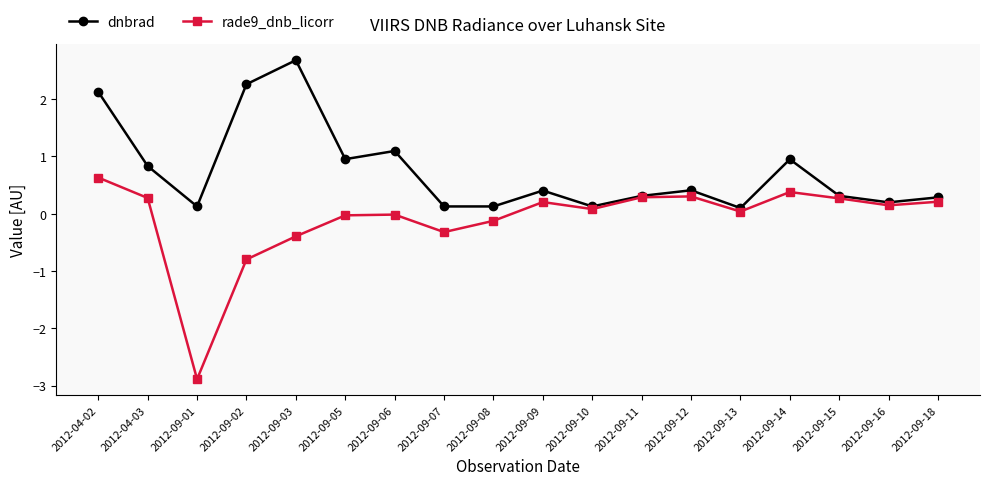

The dnbrad series shows 0.1 at 2012-09-07. True or false?

True